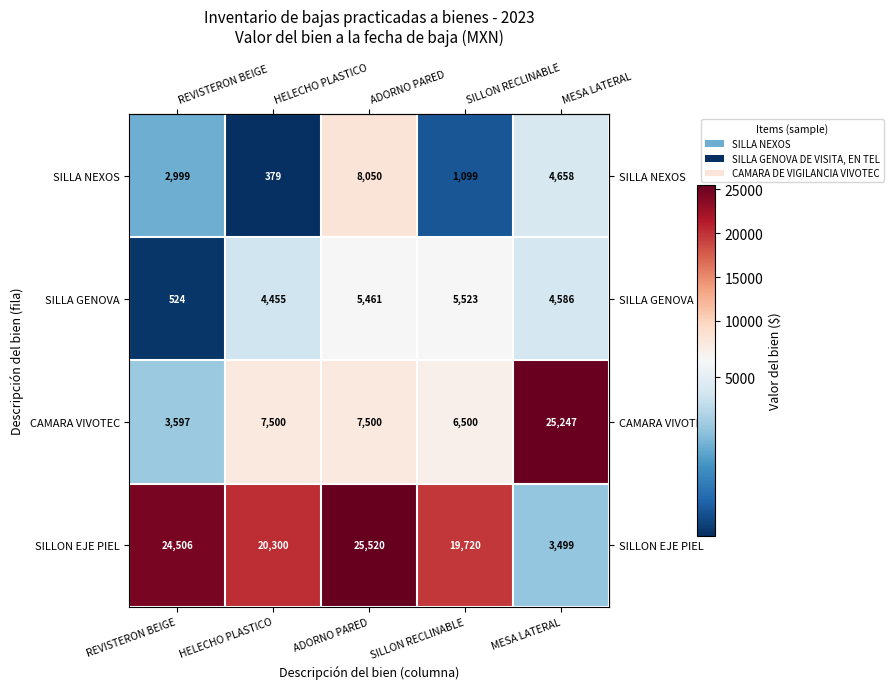

Is it true that CAMARA VIVOTEC equals 10832 at MESA LATERAL?

False